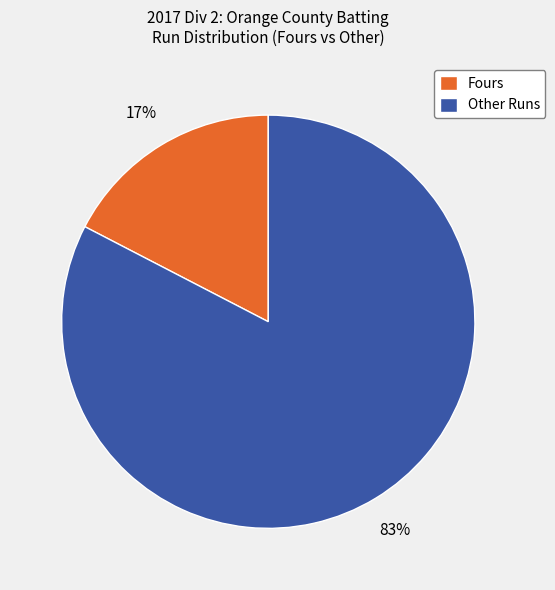

Which has a higher value, Other Runs or Fours?

Other Runs